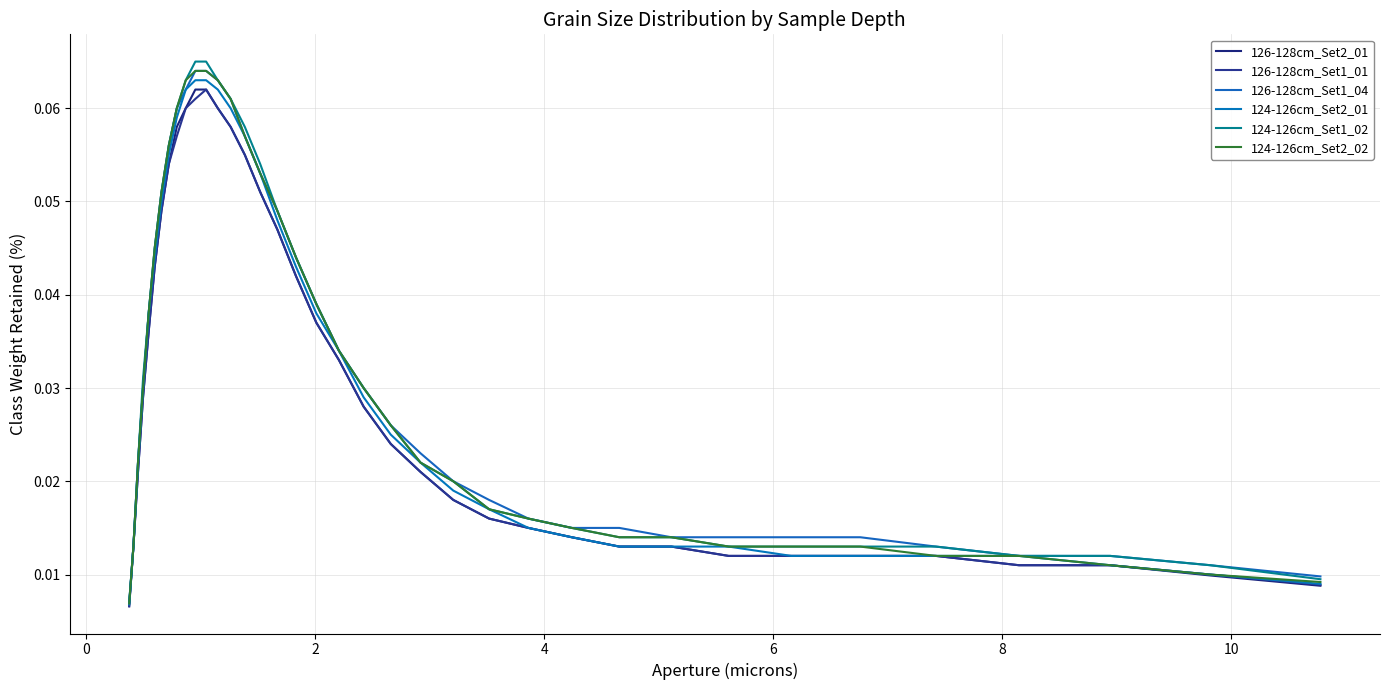

Does the chart display data point markers on the line(s)?

No